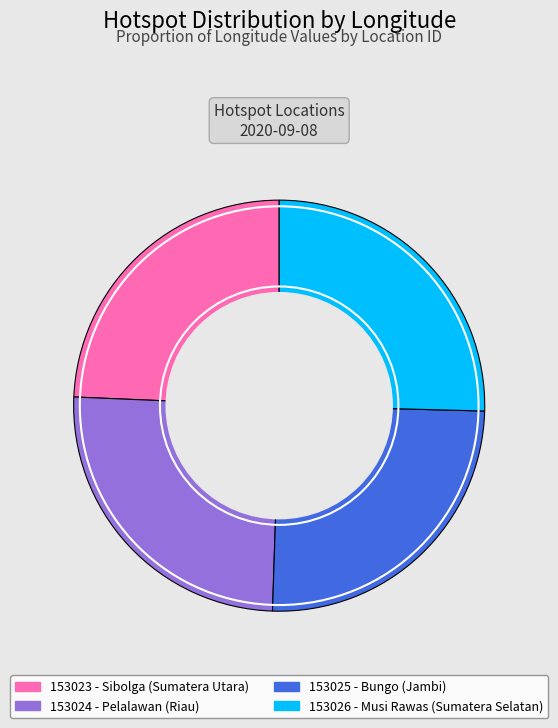

Does any single category account for the majority?

No